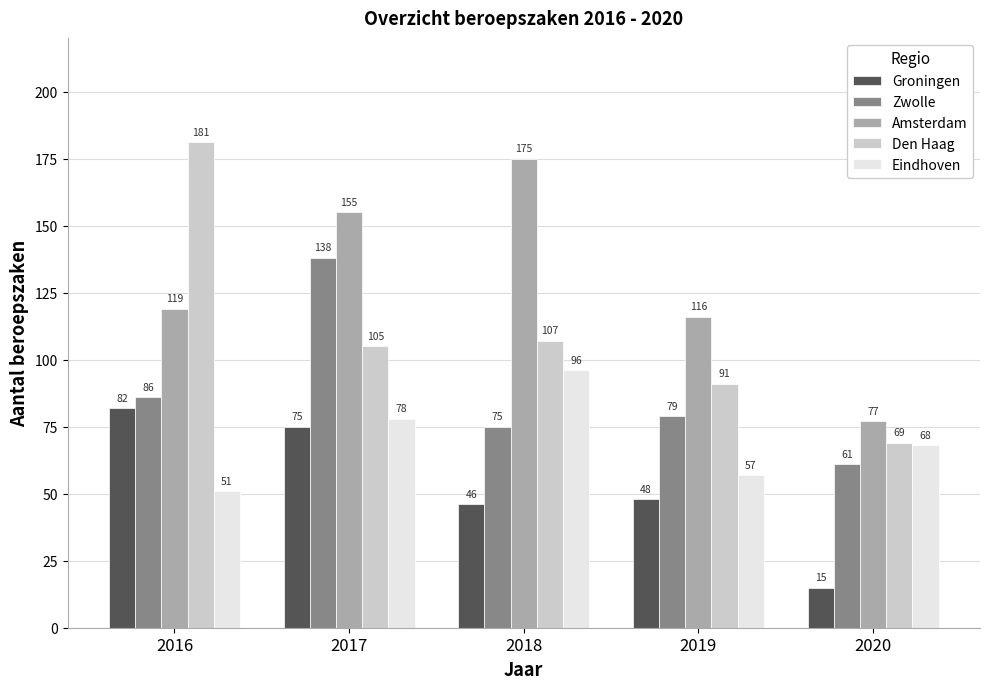

Which category has the highest value in the Groningen series?

2016